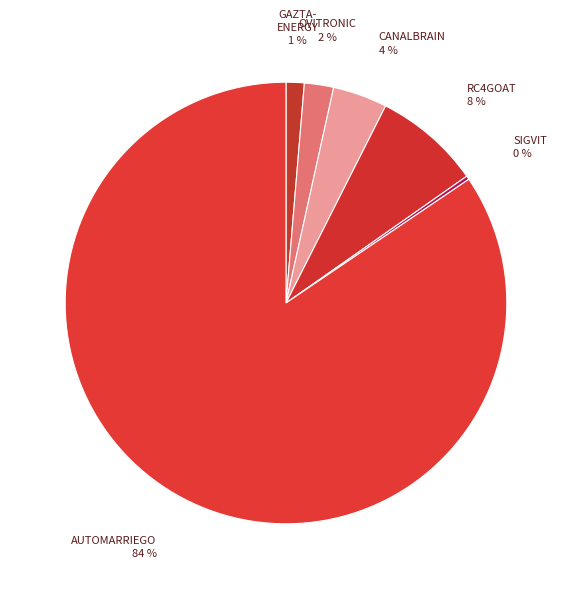

Does any single category account for the majority?

Yes